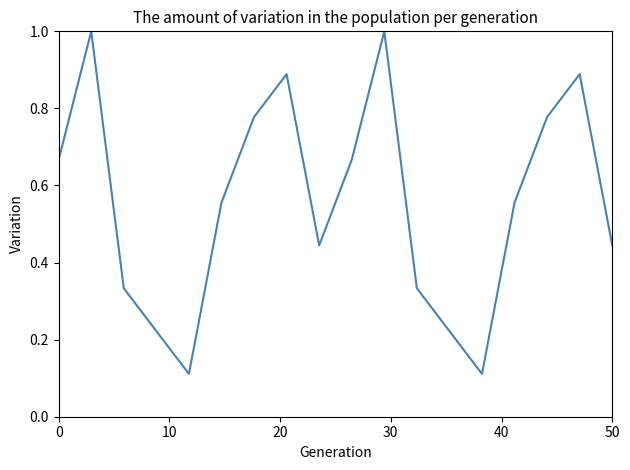

What is the maximum value shown in the chart?

1.0